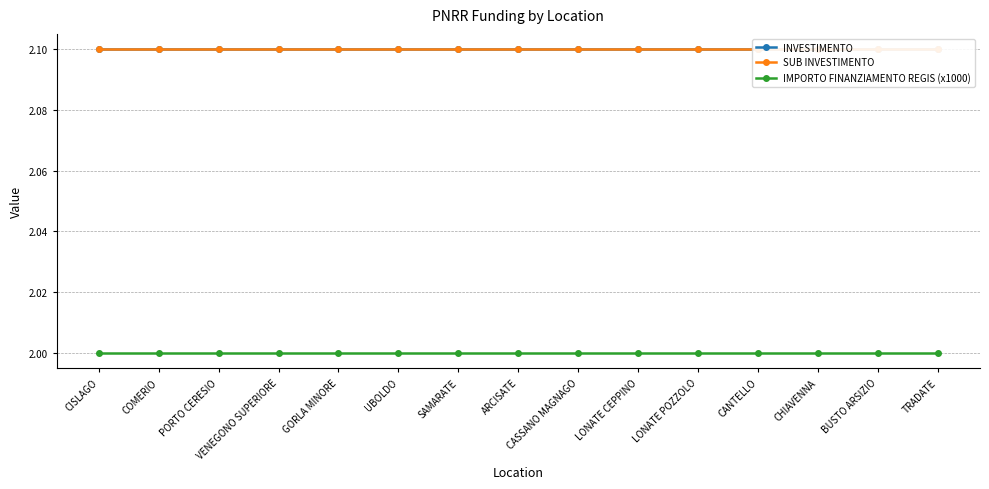

Reading right to left, list all the values displayed in this chart.

INVESTIMENTO: 2.1	2.1	2.1	2.1	2.1	2.1	2.1	2.1	2.1	2.1	2.1	2.1	2.1	2.1	2.1
SUB INVESTIMENTO: 2.1	2.1	2.1	2.1	2.1	2.1	2.1	2.1	2.1	2.1	2.1	2.1	2.1	2.1	2.1
IMPORTO FINANZIAMENTO REGIS (x1000): 2.0	2.0	2.0	2.0	2.0	2.0	2.0	2.0	2.0	2.0	2.0	2.0	2.0	2.0	2.0